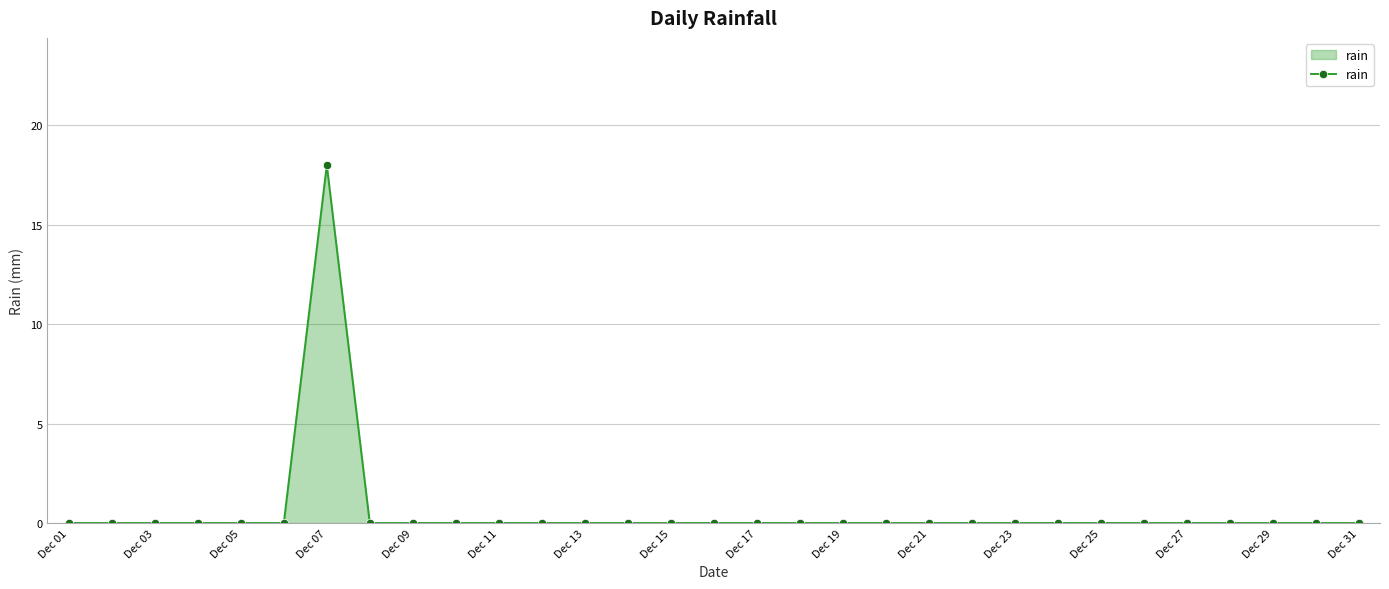

Does the chart have visible grid lines?

Yes